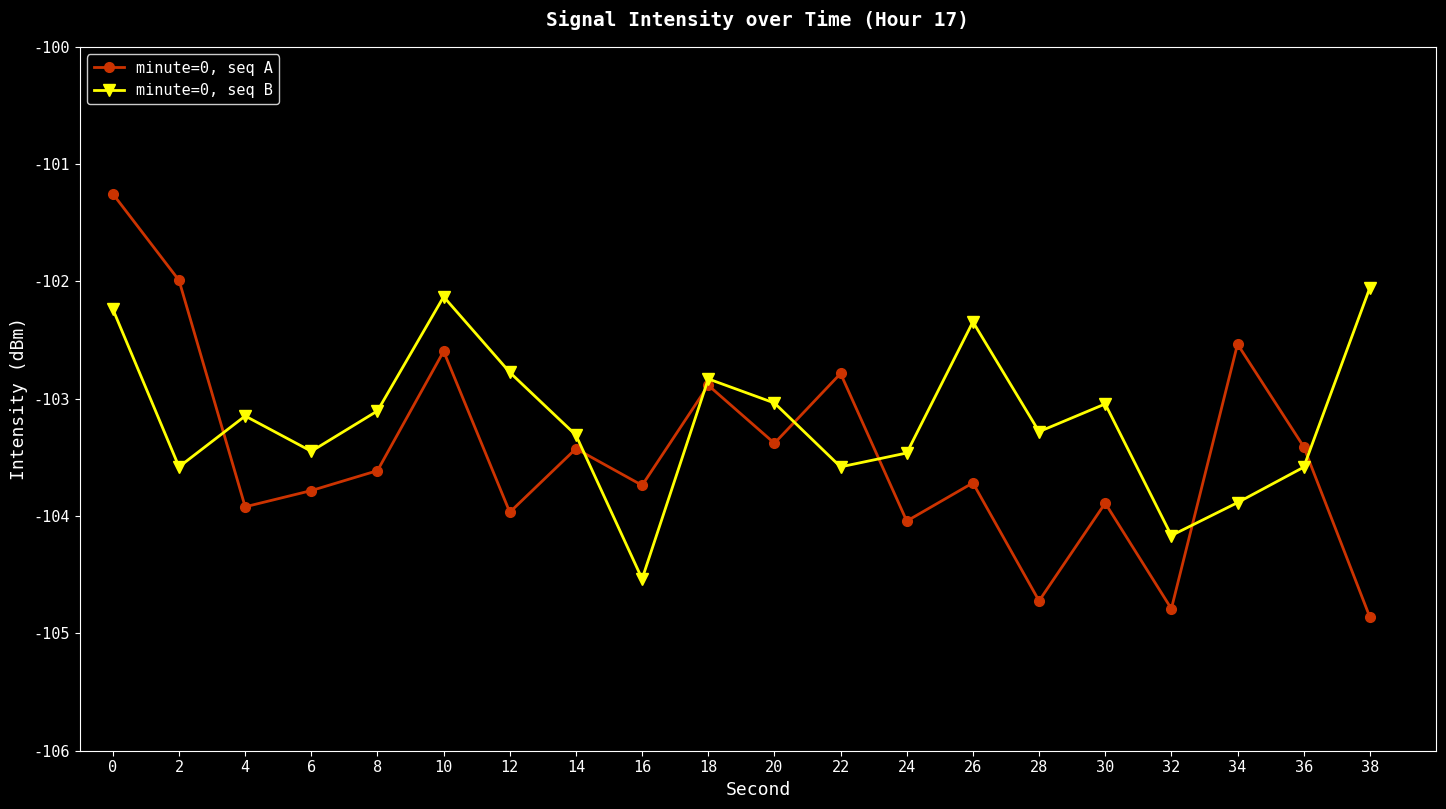

What is the sum of all minute=0, seq B values?

-2063.5